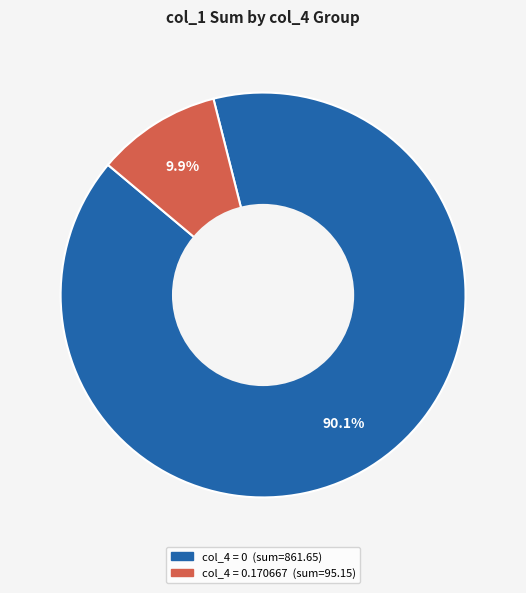

To the nearest percent, what is the difference between the largest and smallest slice percentages?

80%